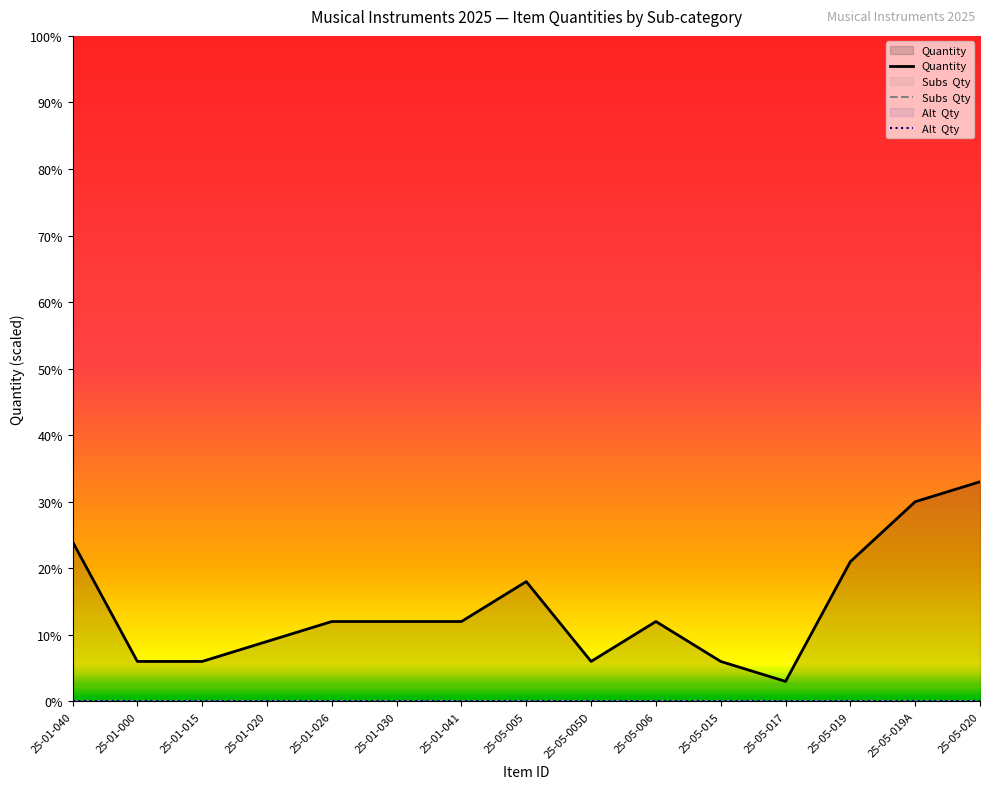

Reading right to left, what are all the values shown in this chart?

Quantity: 33	30	21	3	6	12	6	18	12	12	12	9	6	6	24
Subs  Qty: 0	0	0	0	0	0	0	0	0	0	0	0	0	0	0
Alt  Qty: 0	0	0	0	0	0	0	0	0	0	0	0	0	0	0